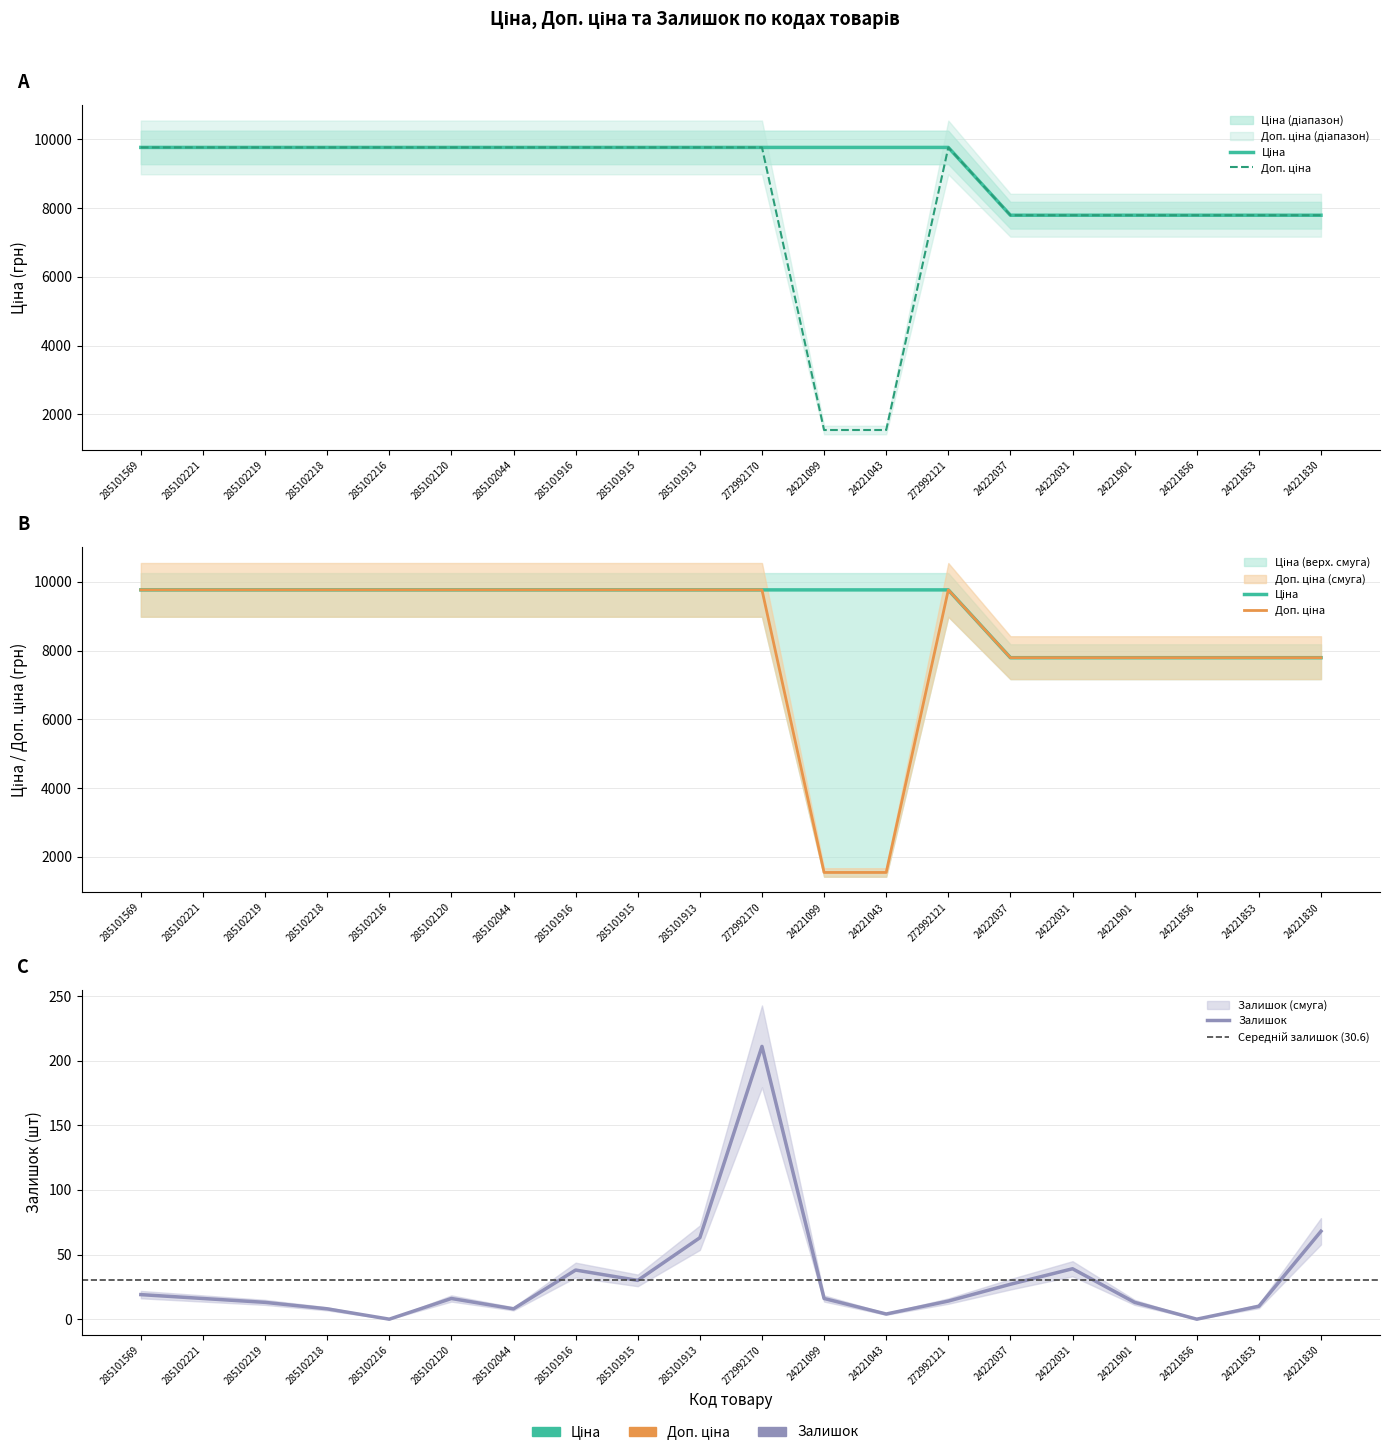

At which category does Залишок reach its first local valley?

285102216